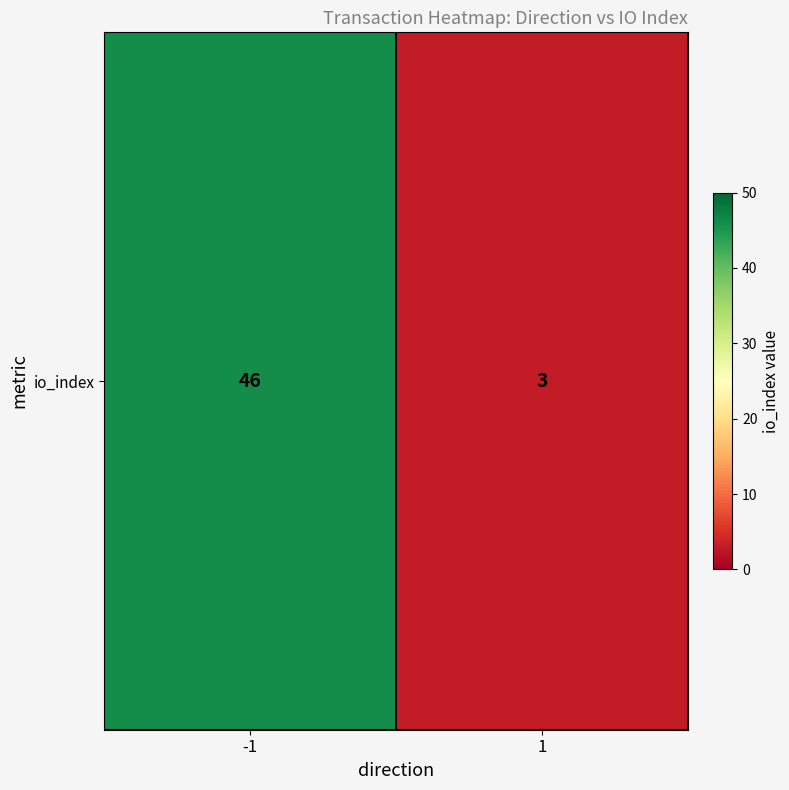

What is the average value?

24